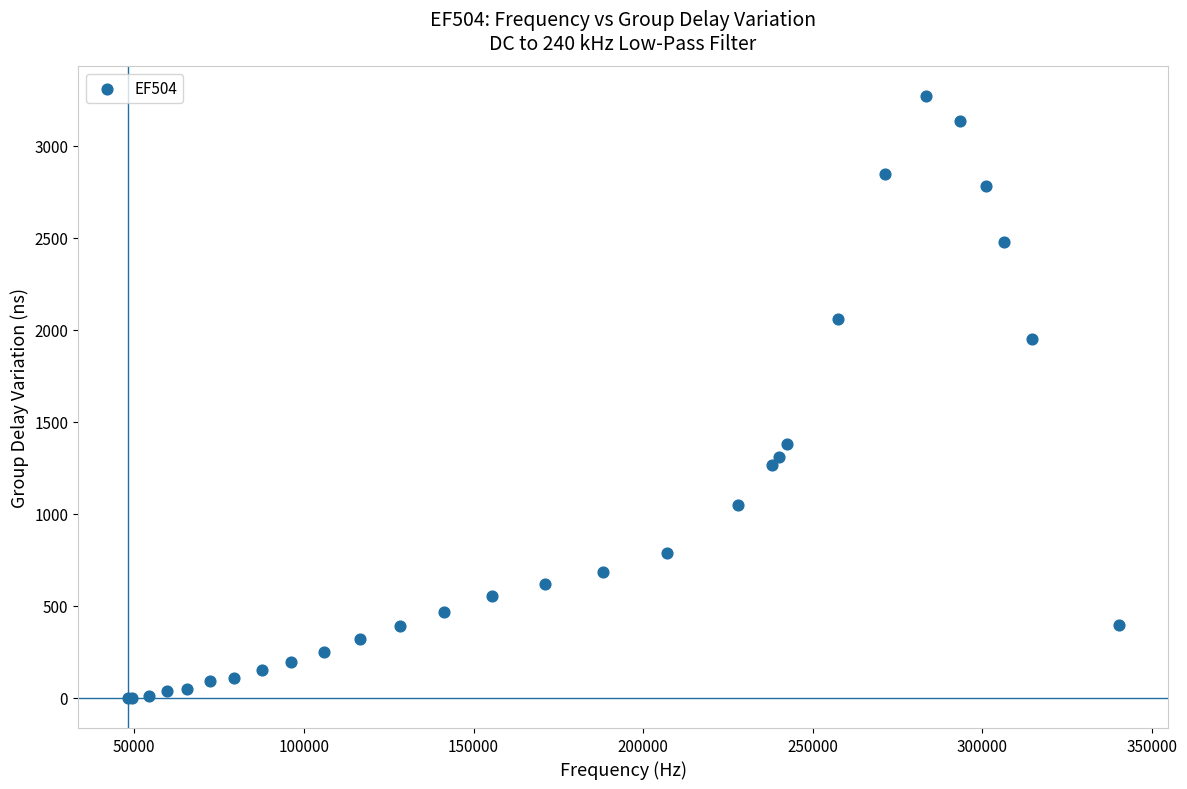

What Y value in the scatter plot is closest to 1635?

1379.5